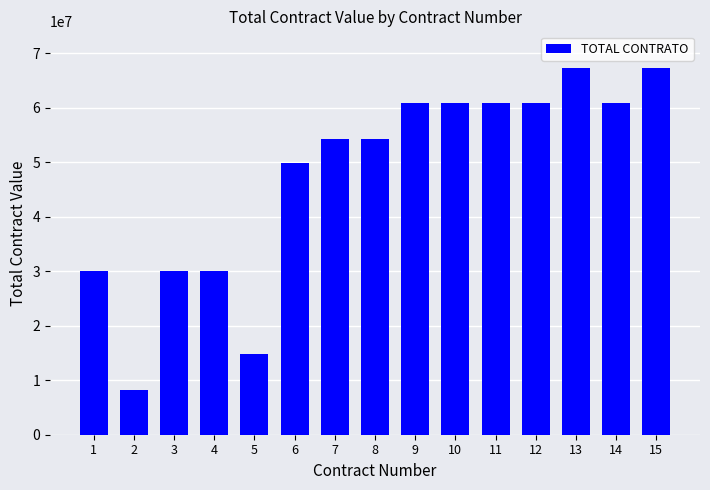

What is the approximate value at 9?

60855553